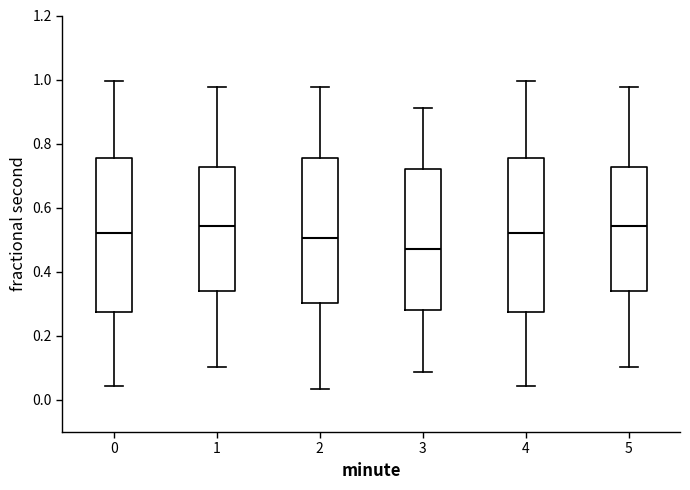

Where is the upper edge of the box at x = 1 on the y-axis? The values are not printed on the chart, so give them approximately, as read against the axis.

0.72